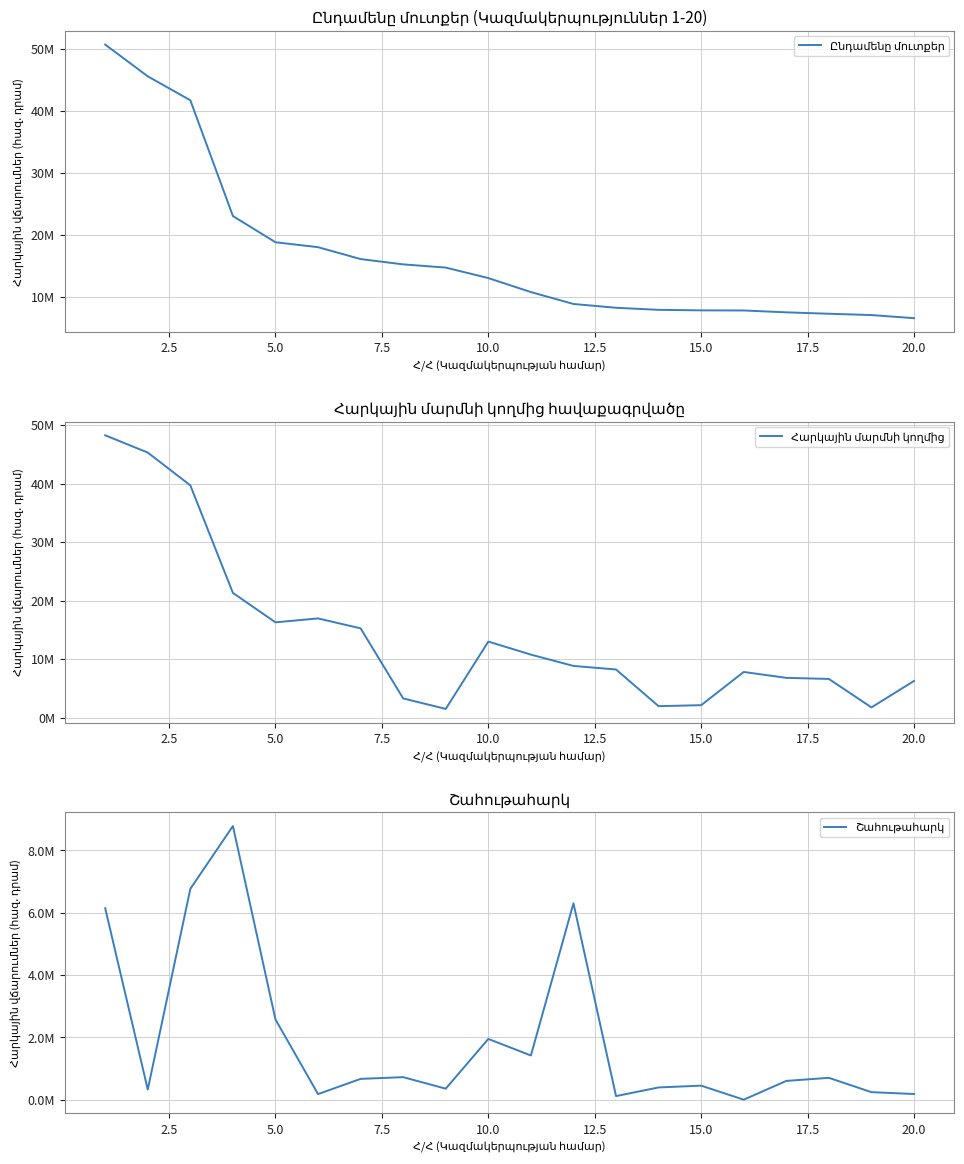

What is the average value of the Շահութահարկ series?

1944527.5